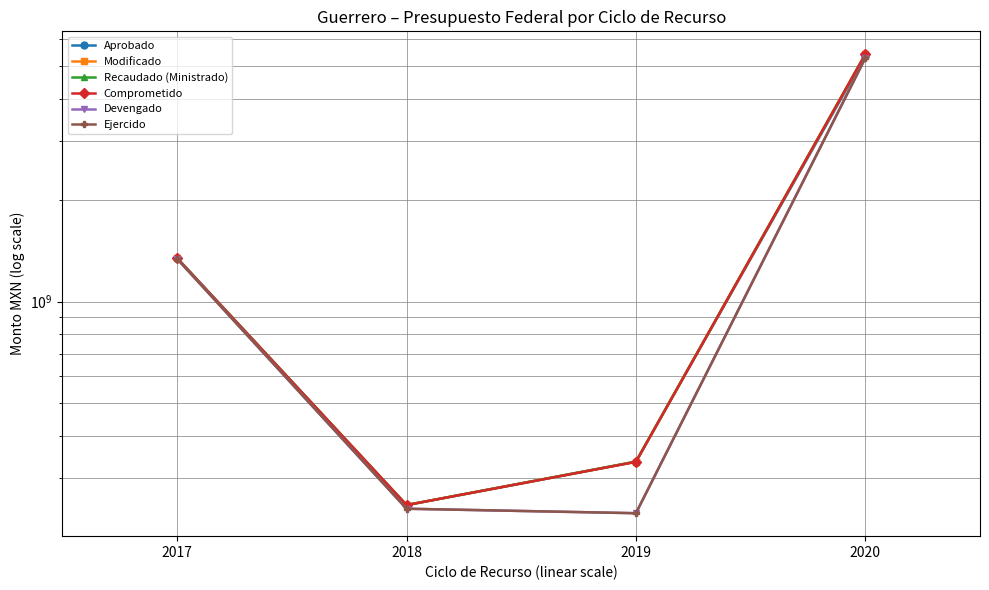

The value of Recaudado (Ministrado) at 2020 is 1218029485.0. True or false?

False